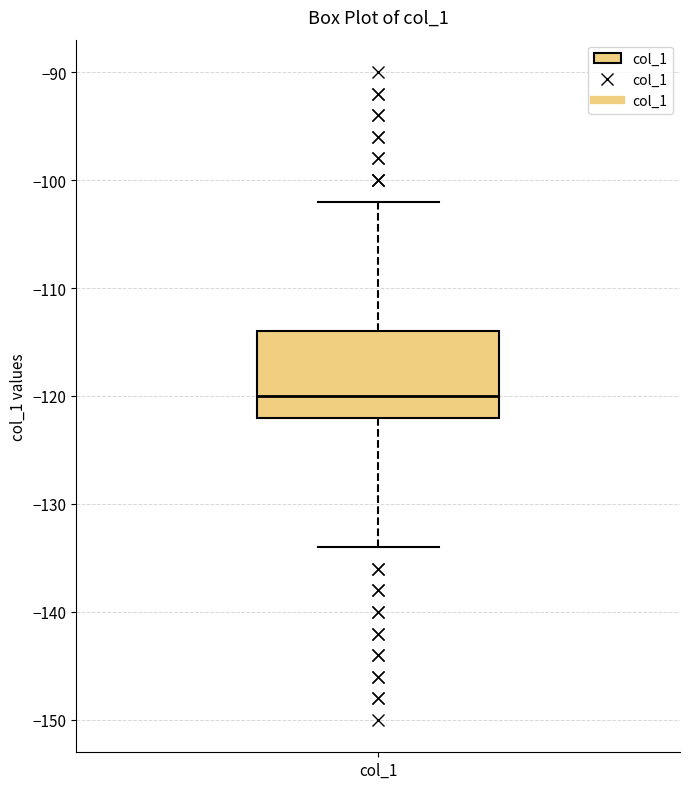

Transcribe this box plot: give where the median line is, the range the box spans, and where the two whiskers end, as read against the y-axis. The values are not printed on the chart, so give them approximately, as read against the axis.

median -120, box -122 to -114, whiskers -134 to -102